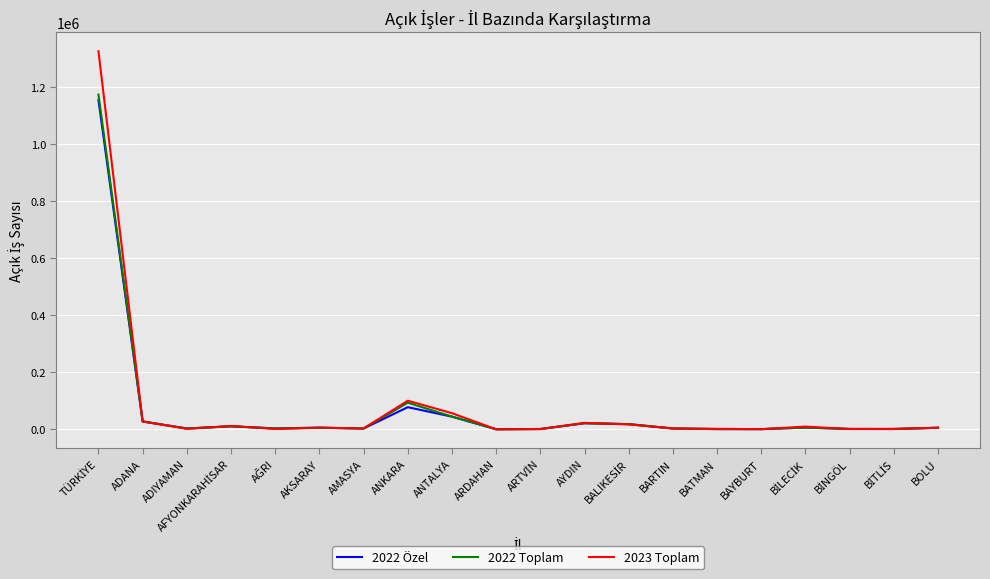

What is the maximum value for 2022 Toplam?

1173662